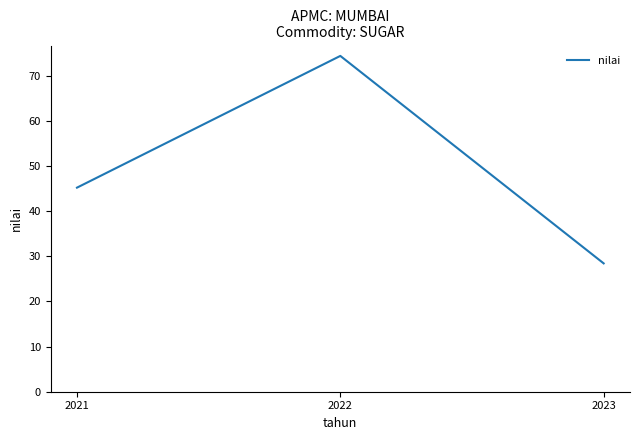

Approximately how many times larger is the value at 2023 compared to 2021?

0.6